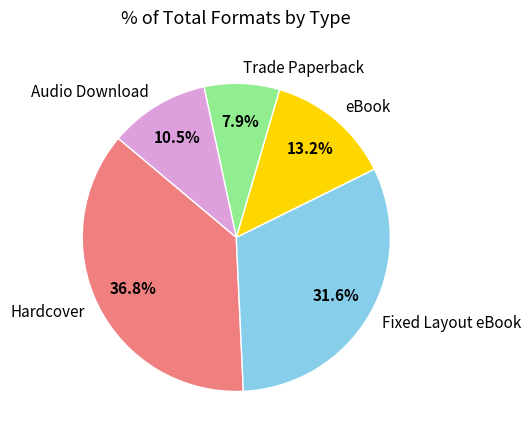

Approximately how many times larger is the value at Audio Download compared to Trade Paperback?

1.3